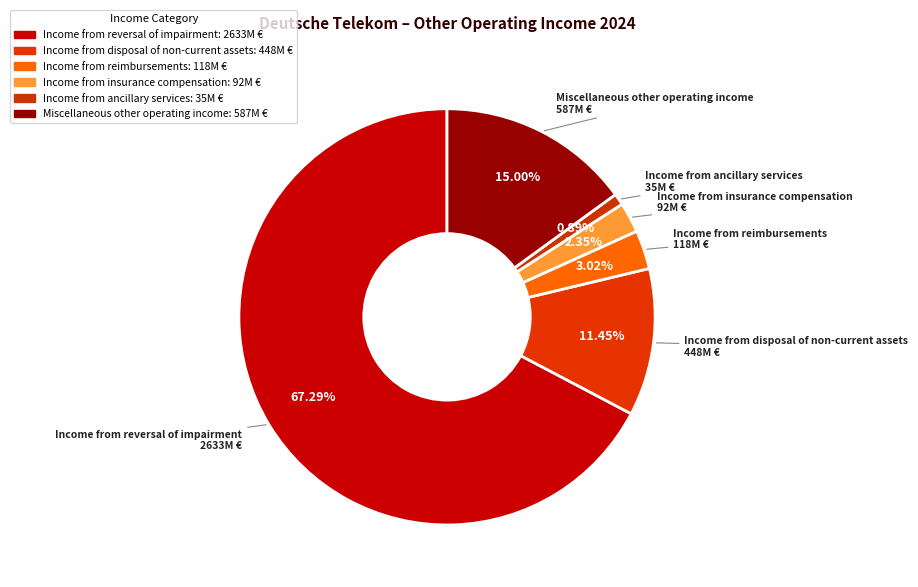

How many segments does this pie chart have?

6